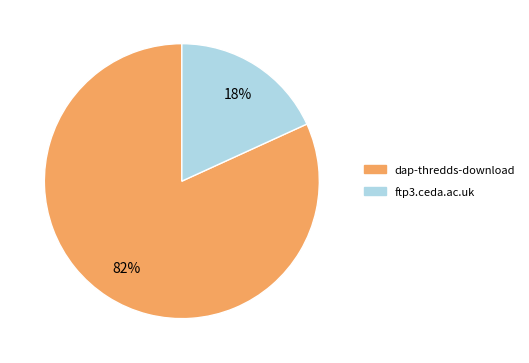

What is the largest slice in the pie chart?

dap-thredds-download